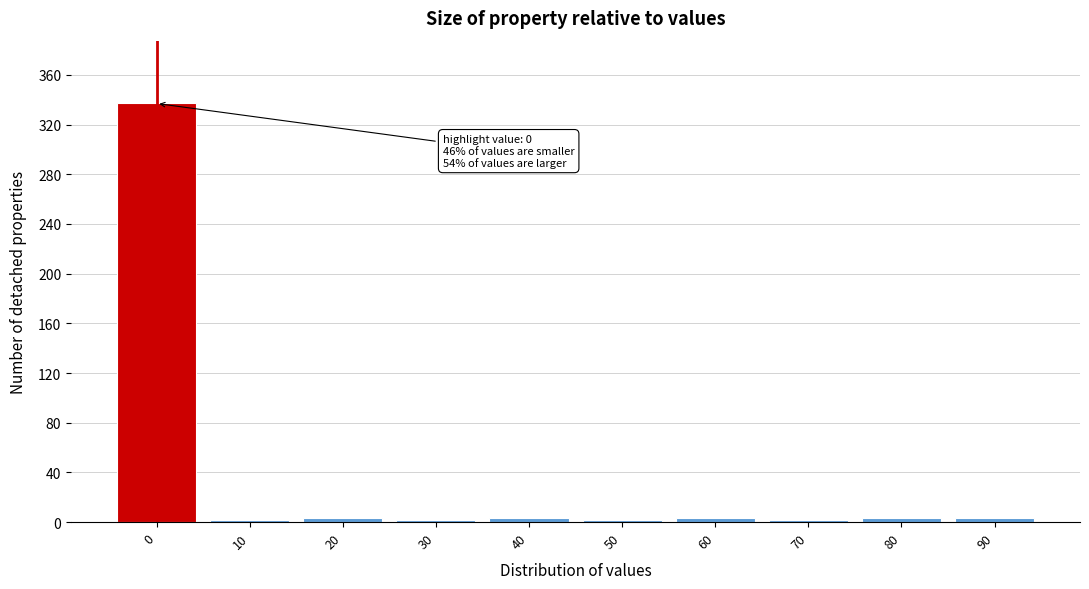

True or false: the data shows 2 at 10.

True